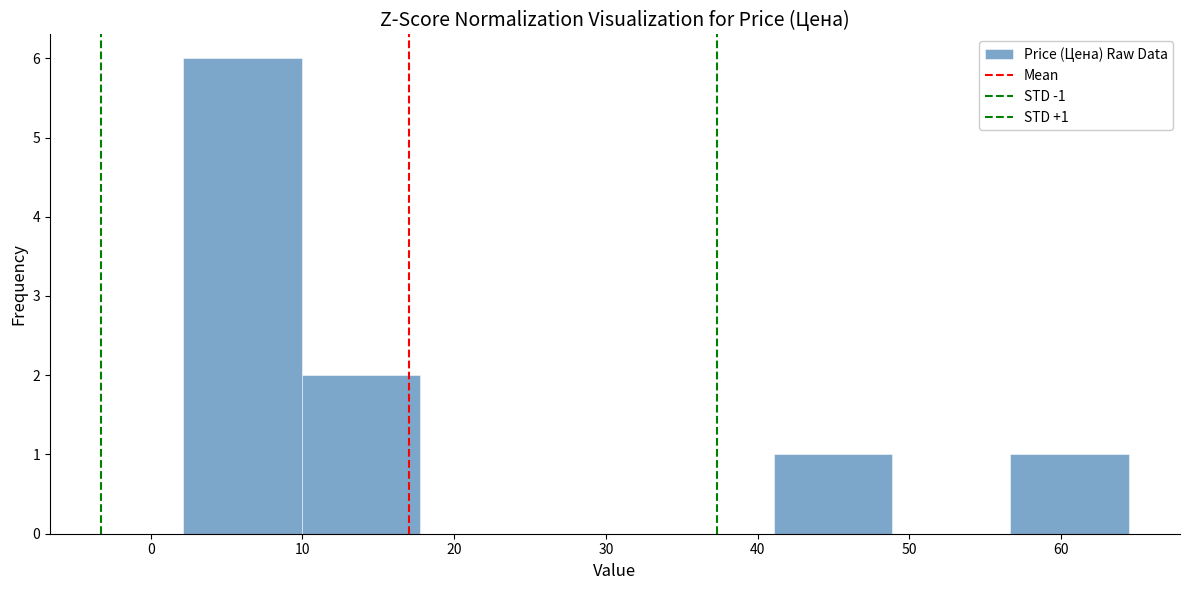

Over which range of the x-axis is the bar tallest?

2 to 10